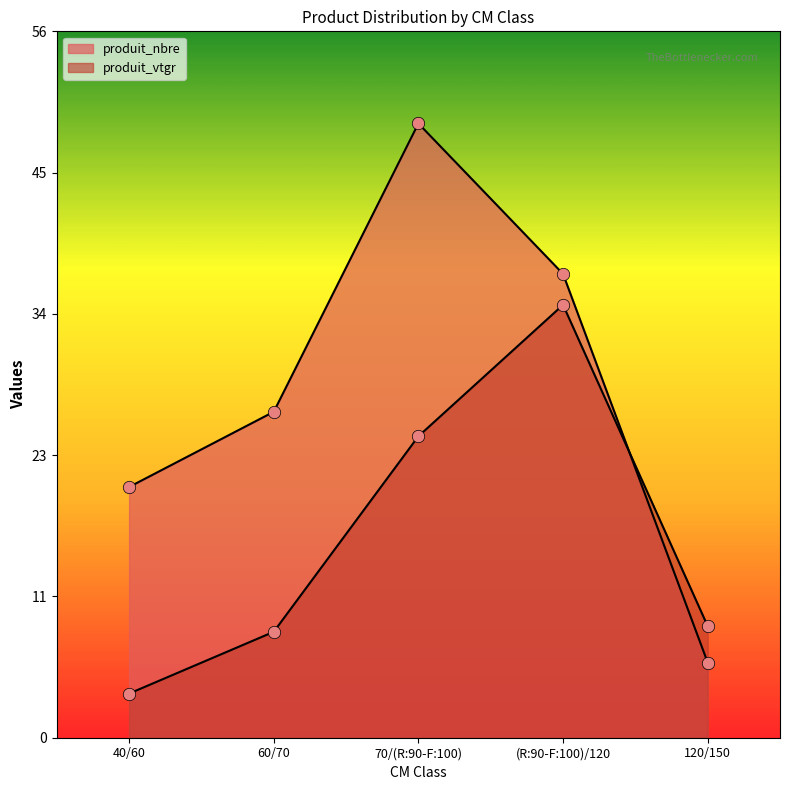

Is the value of produit_vtgr at 60/70 greater than the value of produit_nbre at 60/70?

No